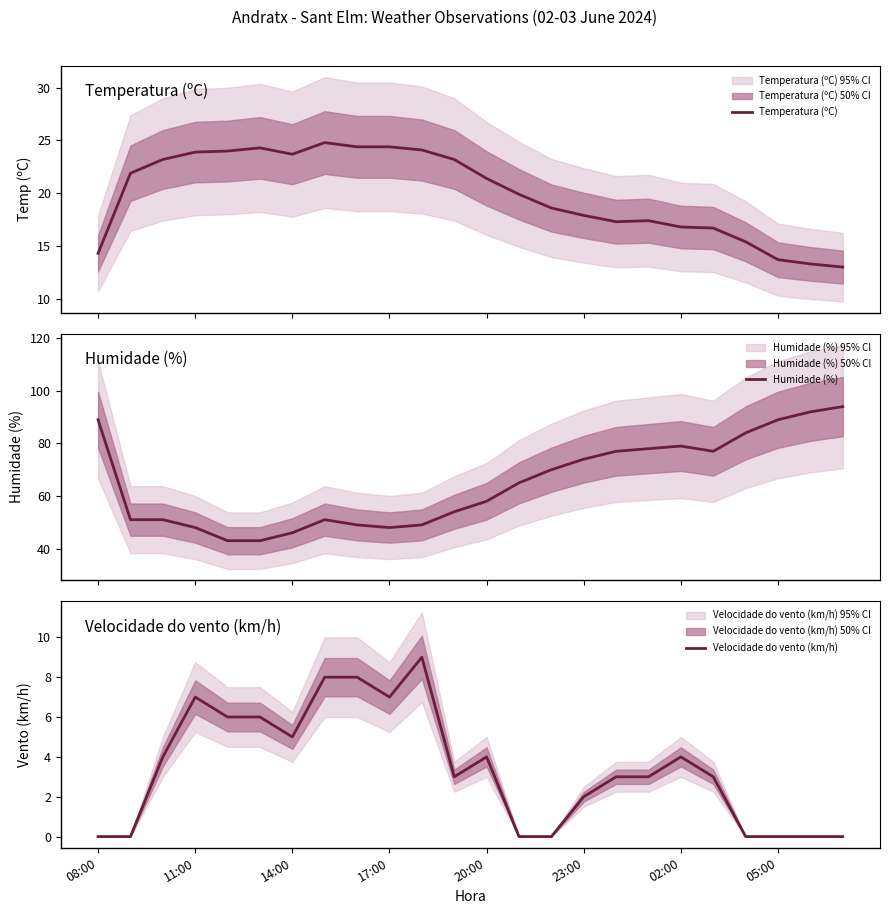

What is the minimum value for Temperatura (ºC)?

13.0